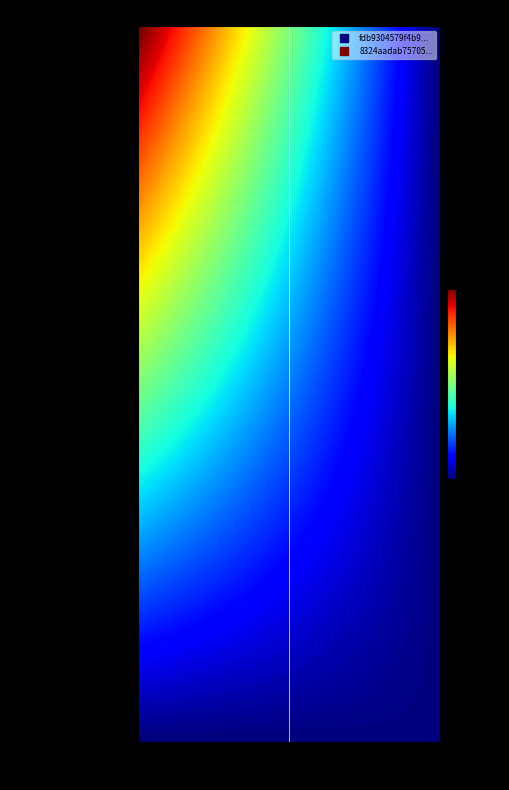

Reading left to right, what are all the values shown in this chart?

fdb9304579f4b9788d79e8ae262ce57dc5e6269: 141	0
8324aadab757053779ea6dfbe84eb69a1d9b534: 0	0